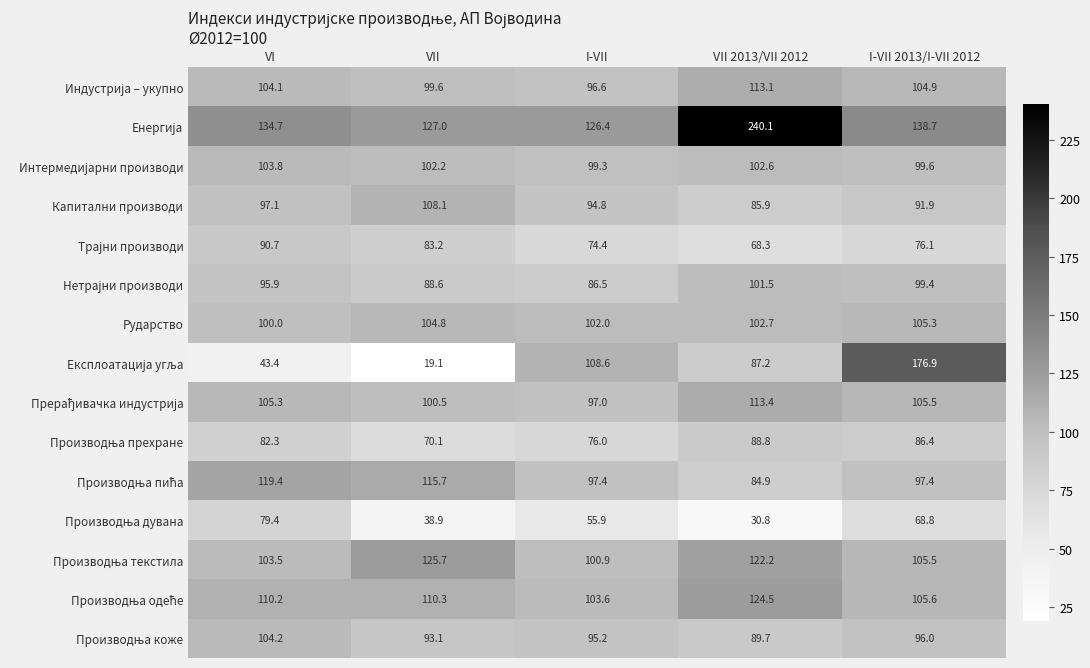

The value of Капитални производи at I-VII is 138.4. True or false?

False